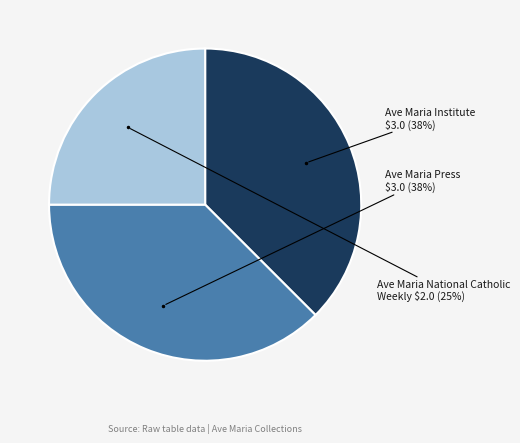

To the nearest percent, what is the average slice percentage?

33%